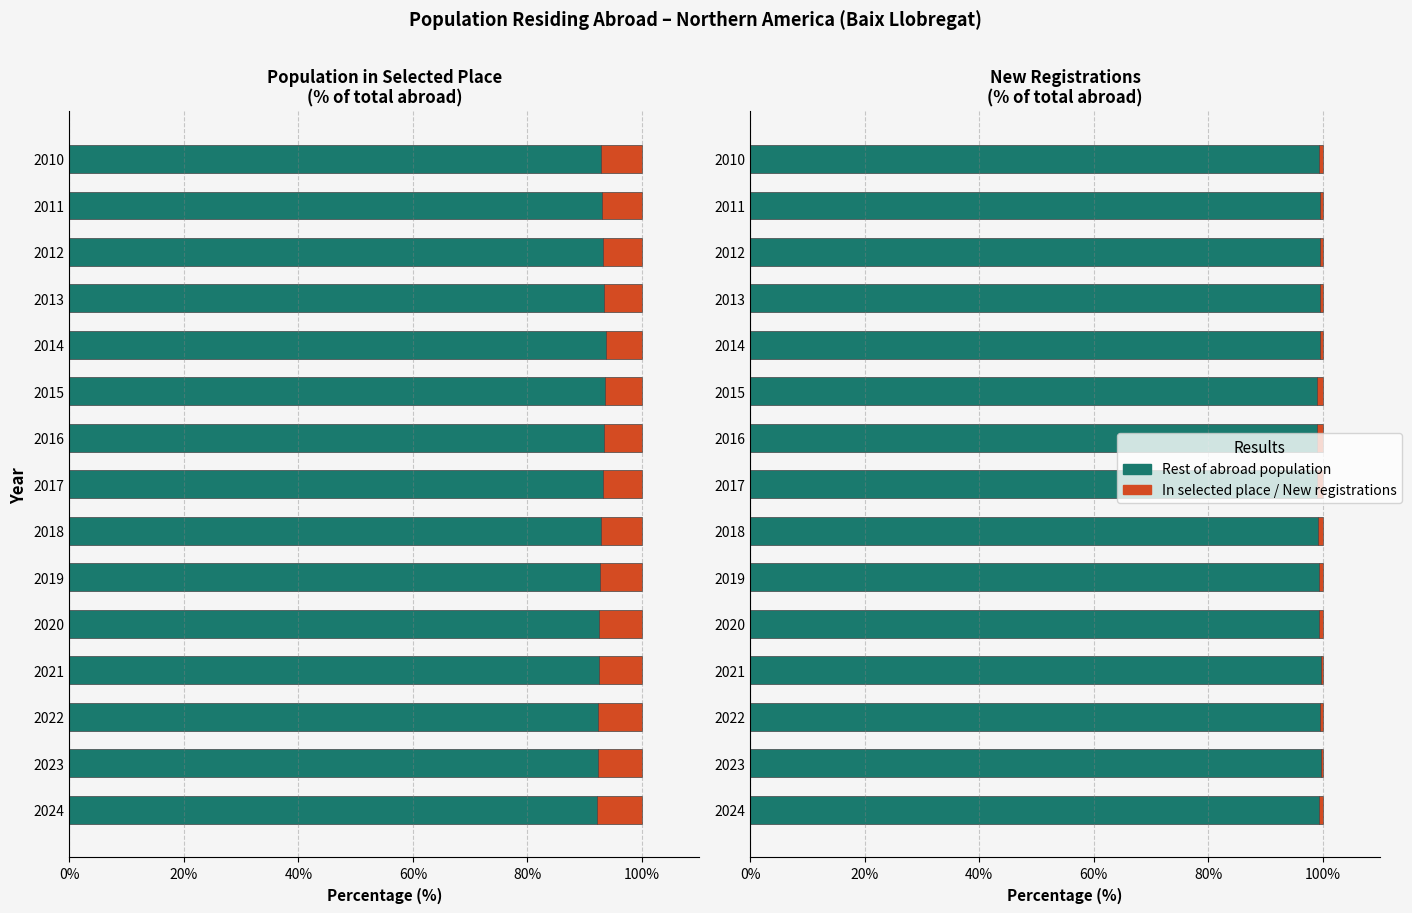

Which has a higher value, 8 or 40%?

40%